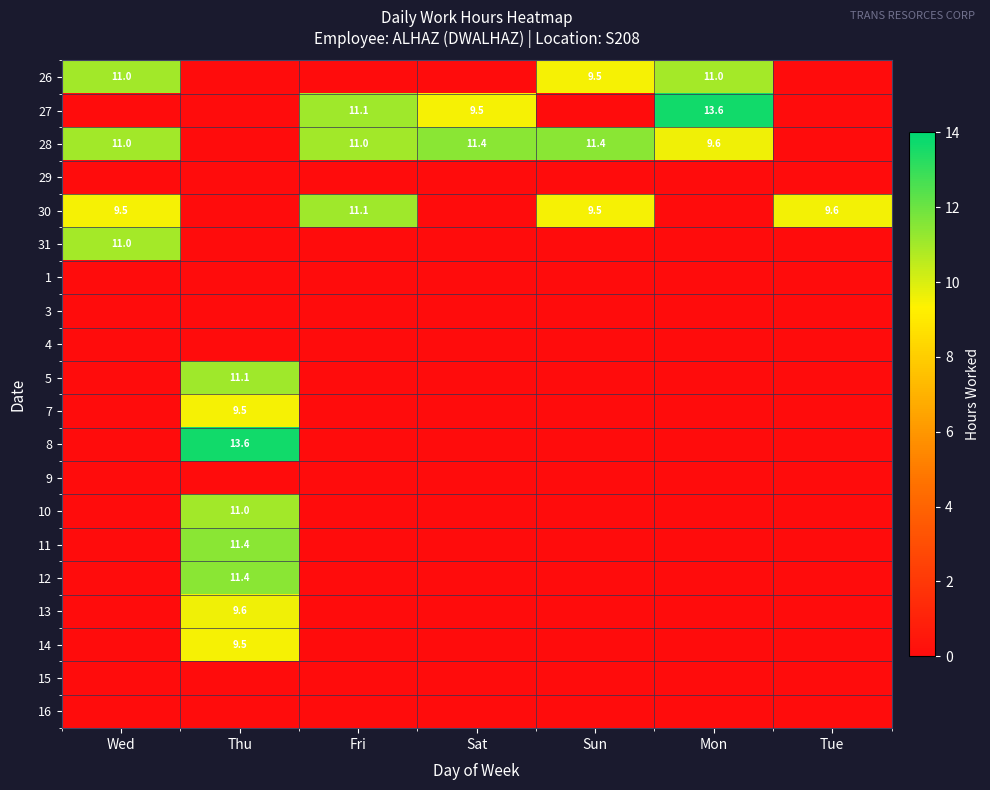

The value of 28 at Sat is 11.4. True or false?

True